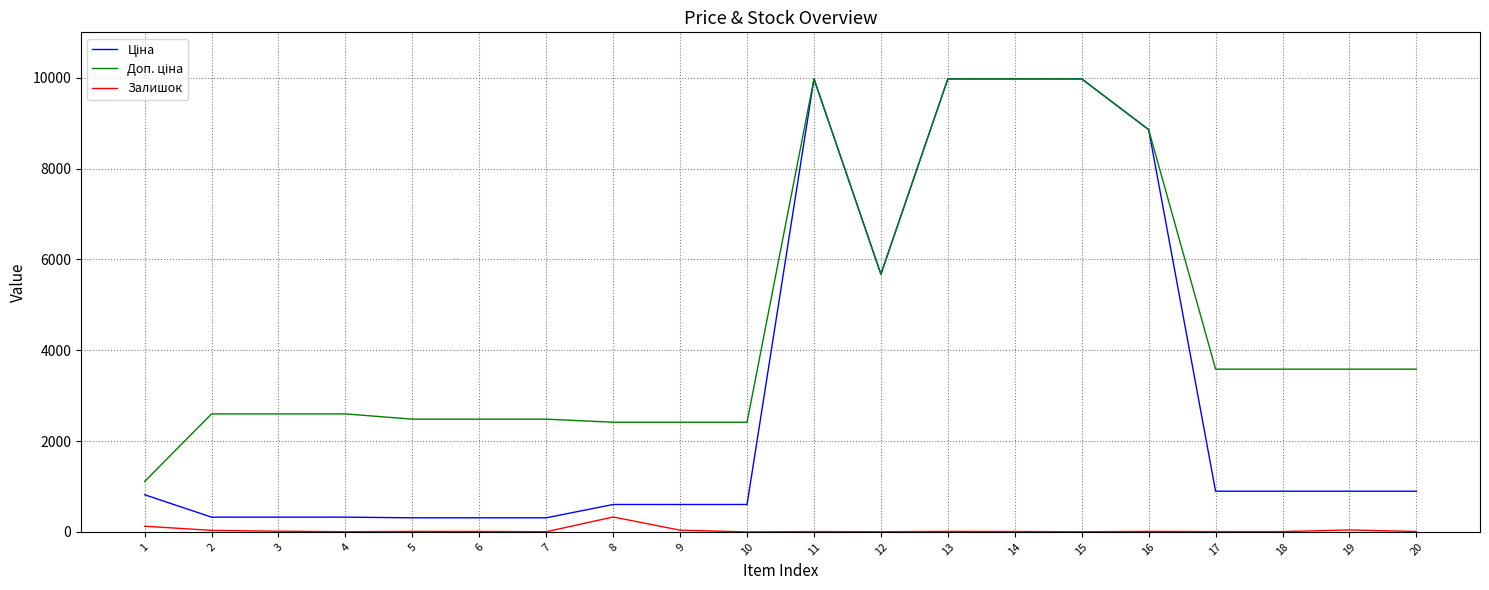

What is the greatest value displayed?

9975.0